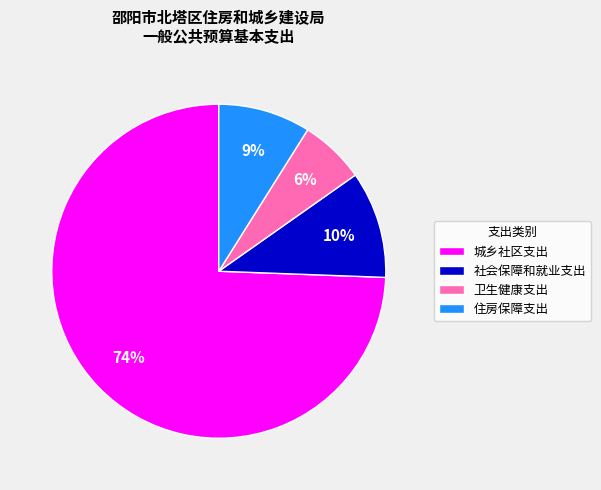

Which has a higher value, 社会保障和就业支出 or 住房保障支出?

社会保障和就业支出